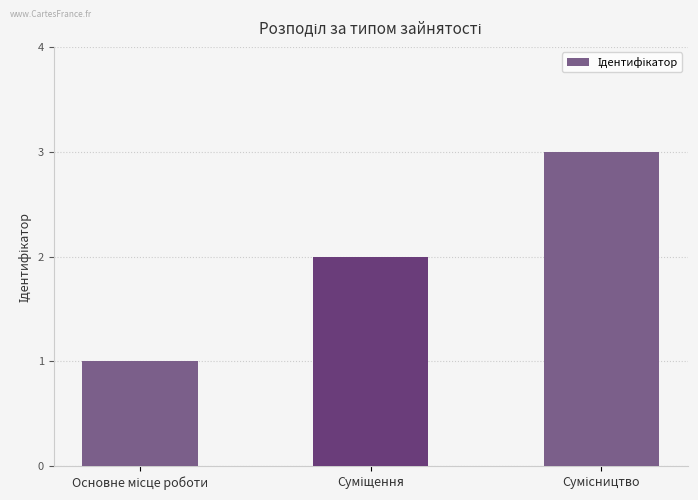

What is the greatest value displayed?

3